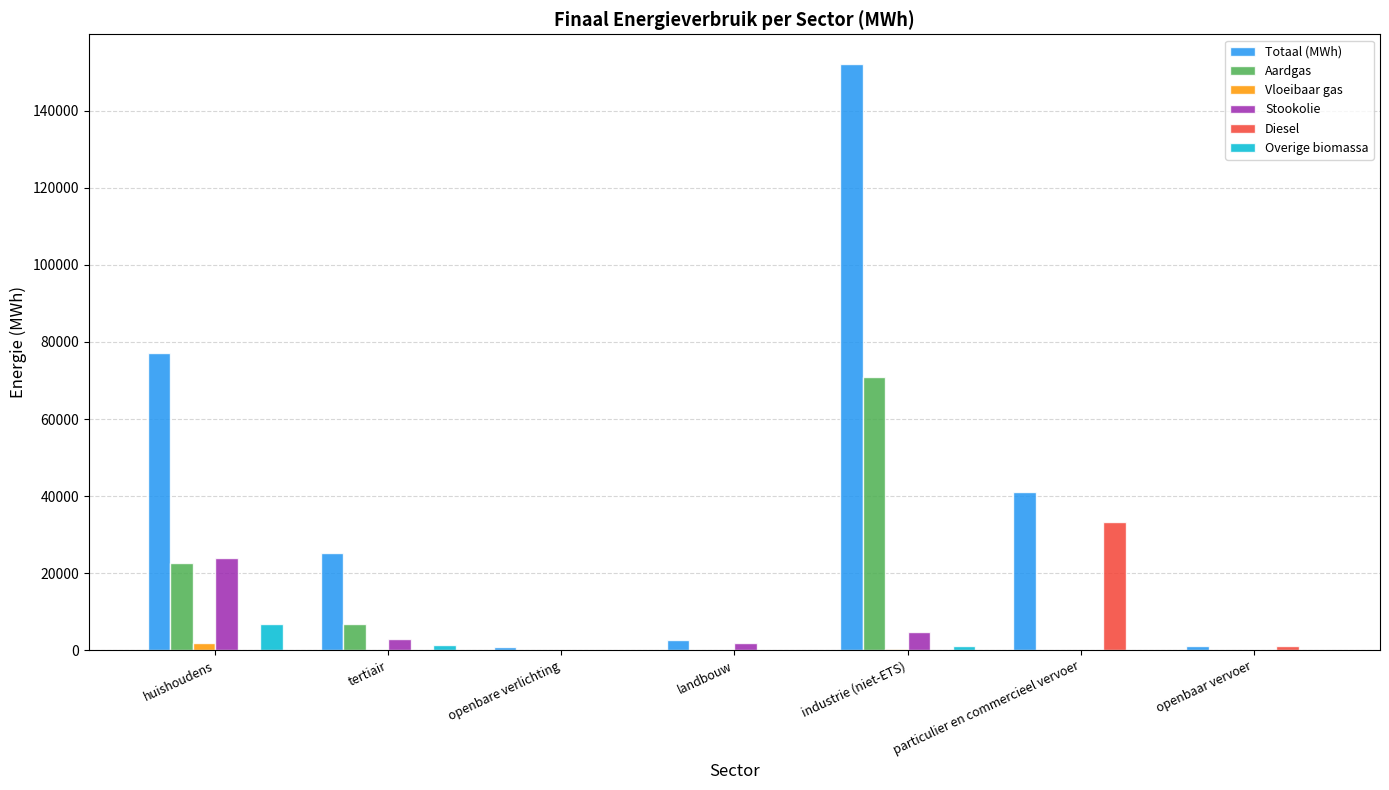

What is the approximate value of Aardgas at tertiair?

6716.8